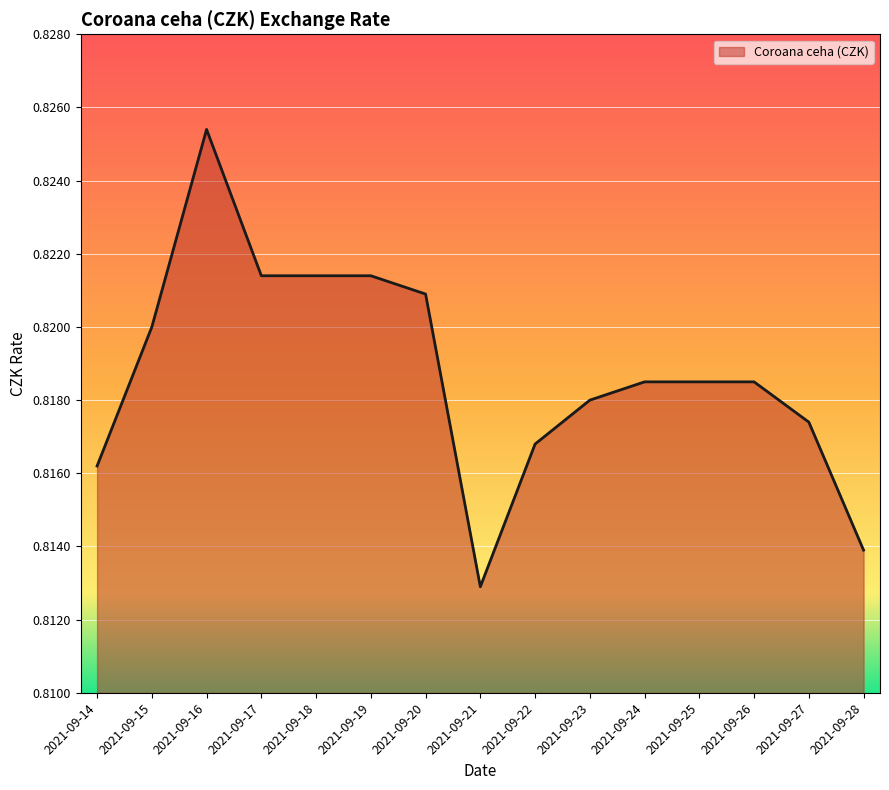

Which has a higher value, 2021-09-23 or 2021-09-14?

2021-09-23